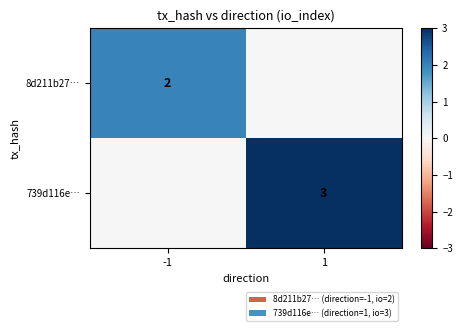

Is the value of 8d211b27… at -1 greater than the value of 739d116e… at 1?

No